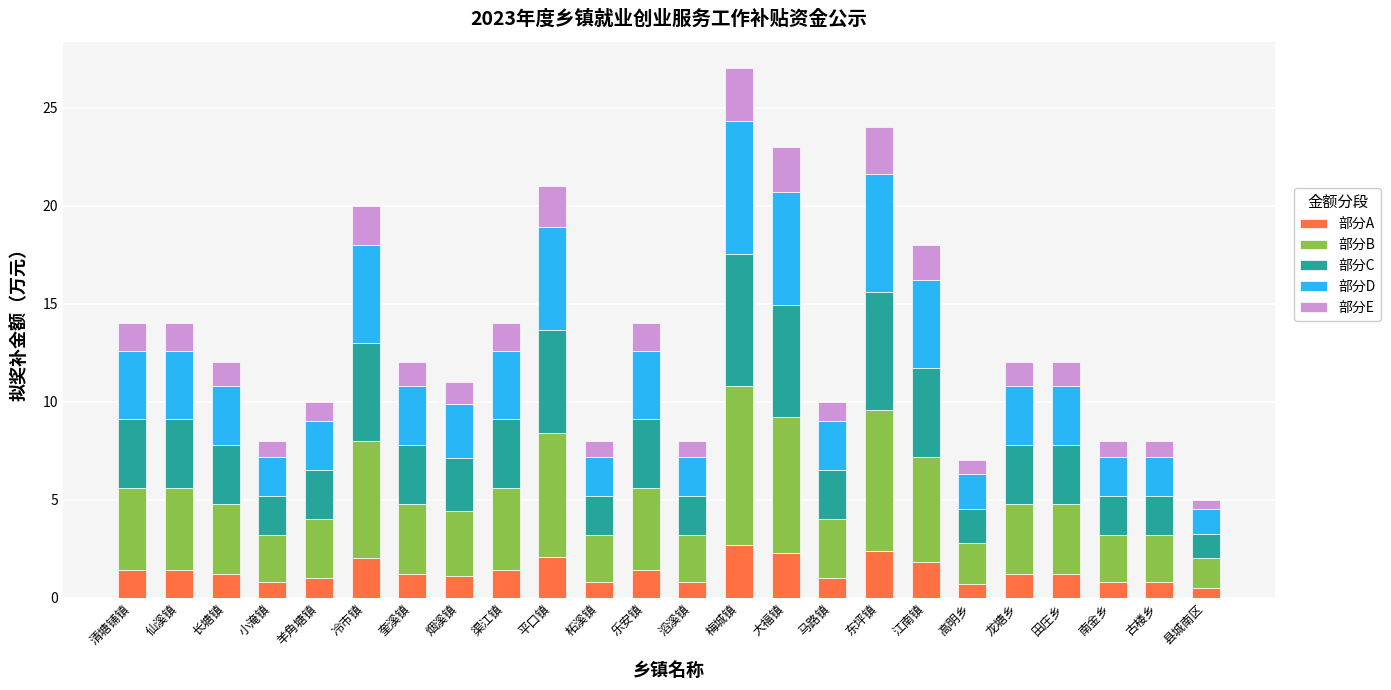

What is the value of the 部分A bar at the 18th from the left?

1.8